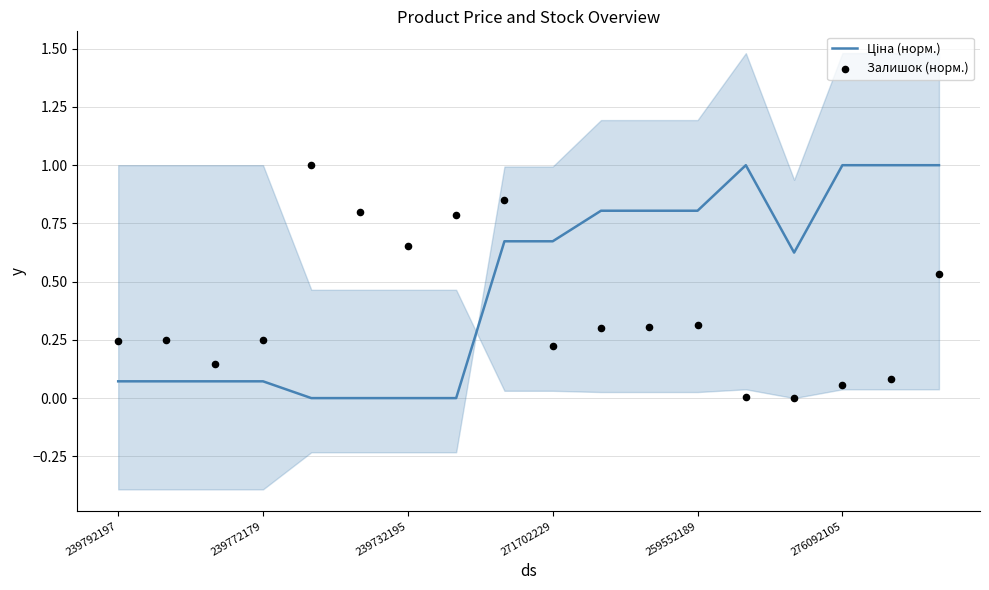

Which series contains the highest Y value?

Ціна (норм.)